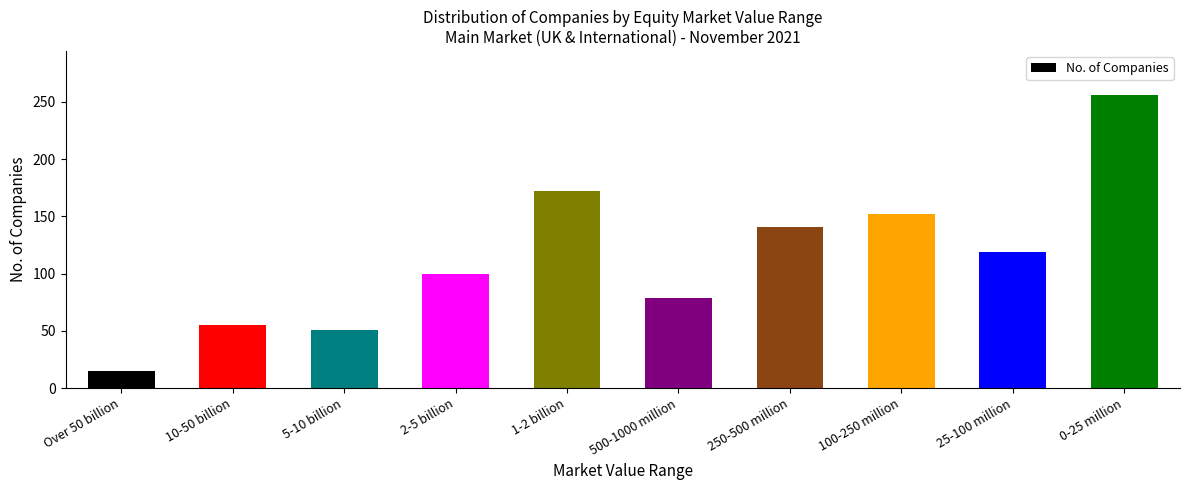

List the labels in order of value, smallest first.

Over 50 billion, 5-10 billion, 10-50 billion, 500-1000 million, 2-5 billion, 25-100 million, 250-500 million, 100-250 million, 1-2 billion, 0-25 million